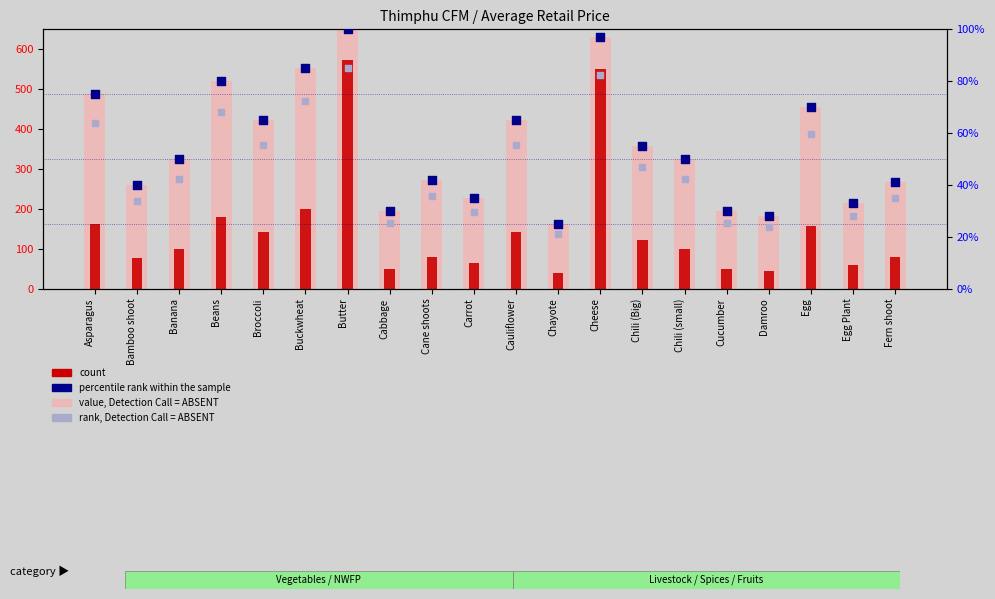

What is the total value across all series at Chili (Big)?

582.6